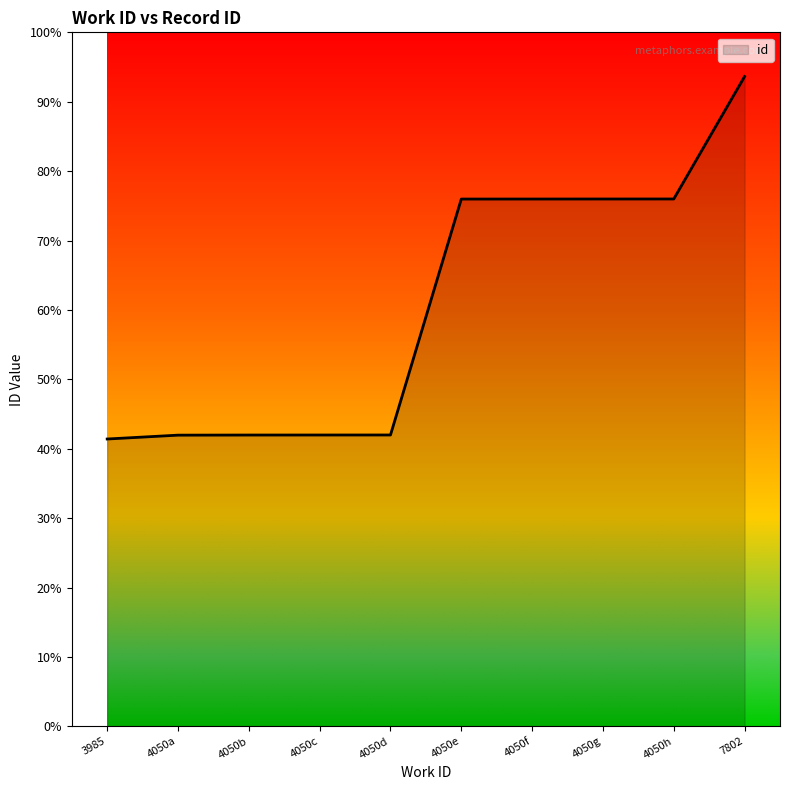

Is this an area chart (filled region under the line)?

Yes